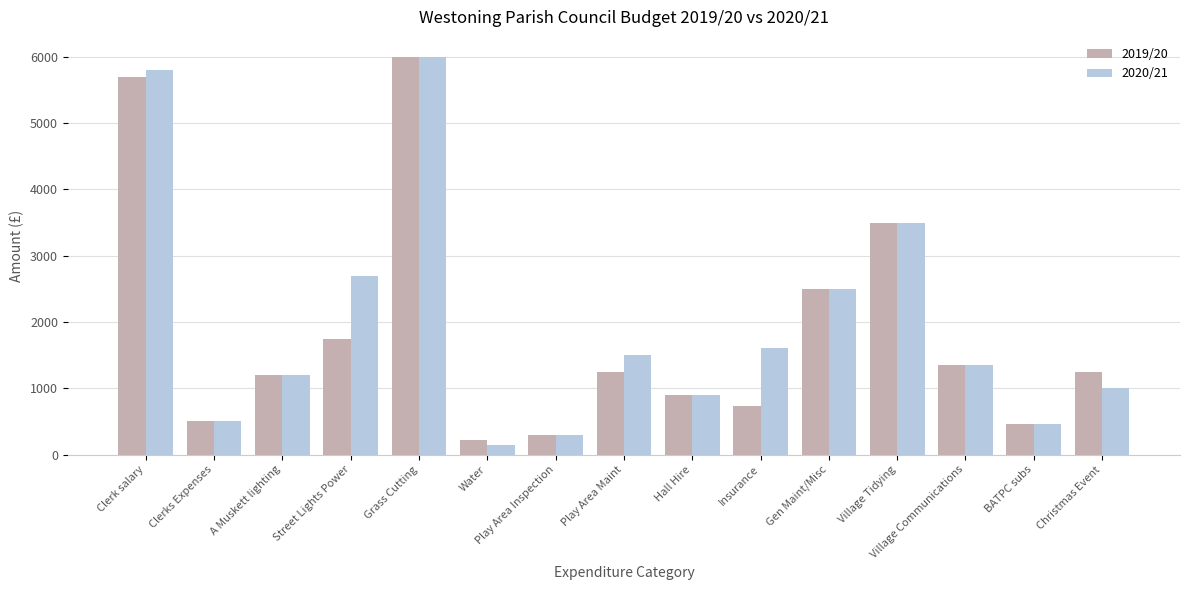

What is the maximum value shown in the chart?

6000